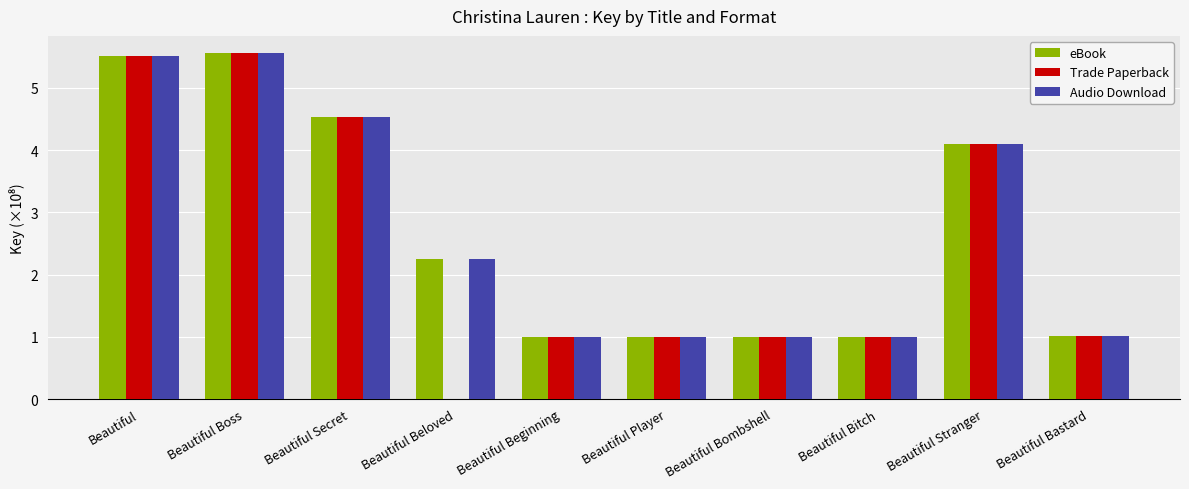

What is the sum of all eBook values?

27.0